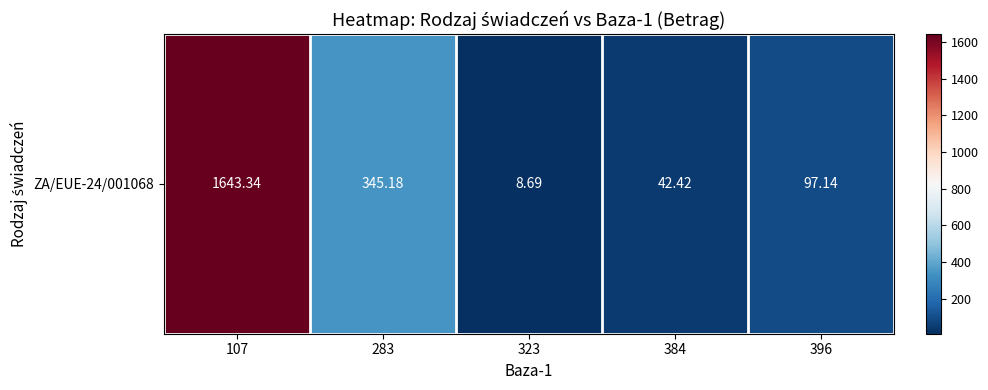

True or false: the data shows 577.3 at 283.

False